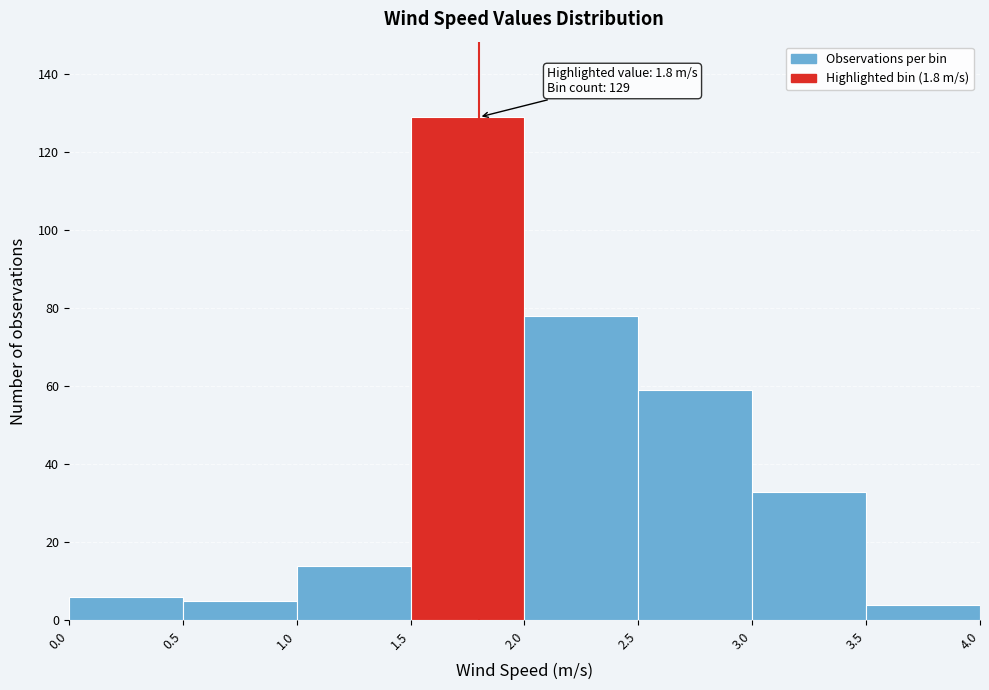

Over which range of the x-axis is the bar tallest?

1.5 to 2.0